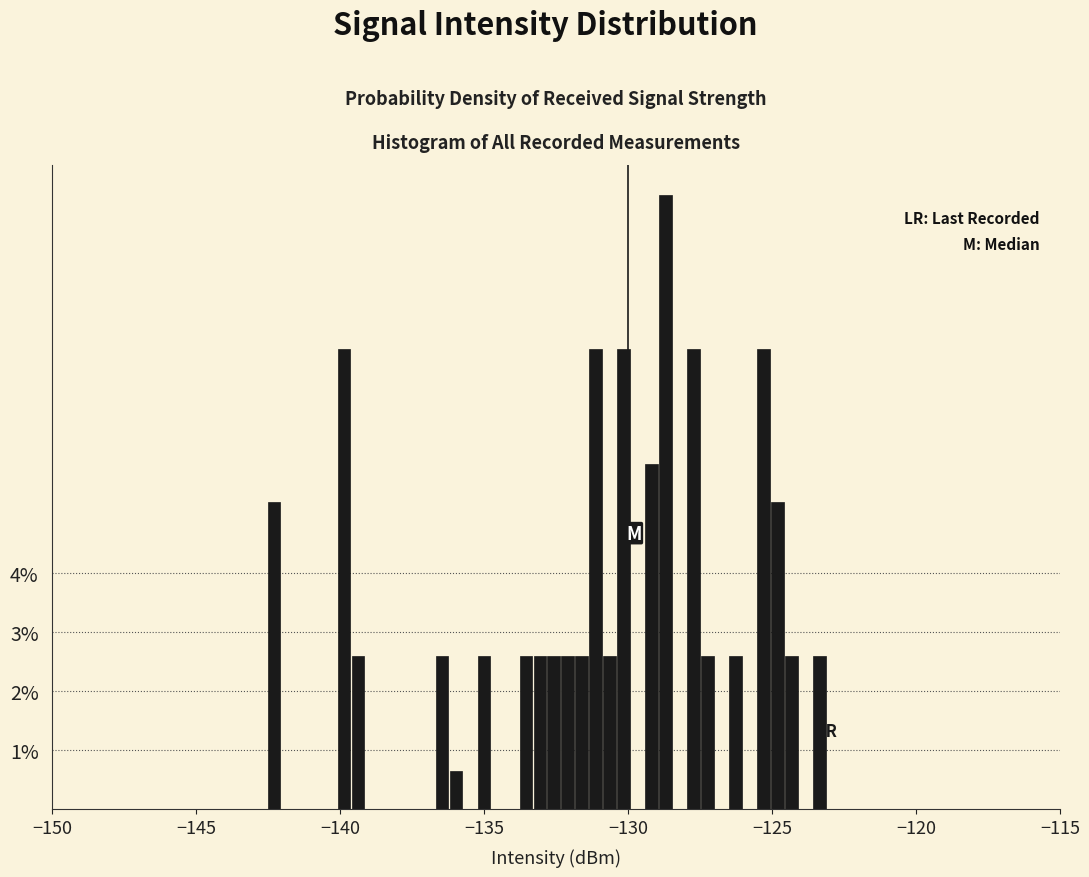

Around what value on the x-axis is the tallest bar? Give the approximate position of its centre, as read against the axis.

-128.5